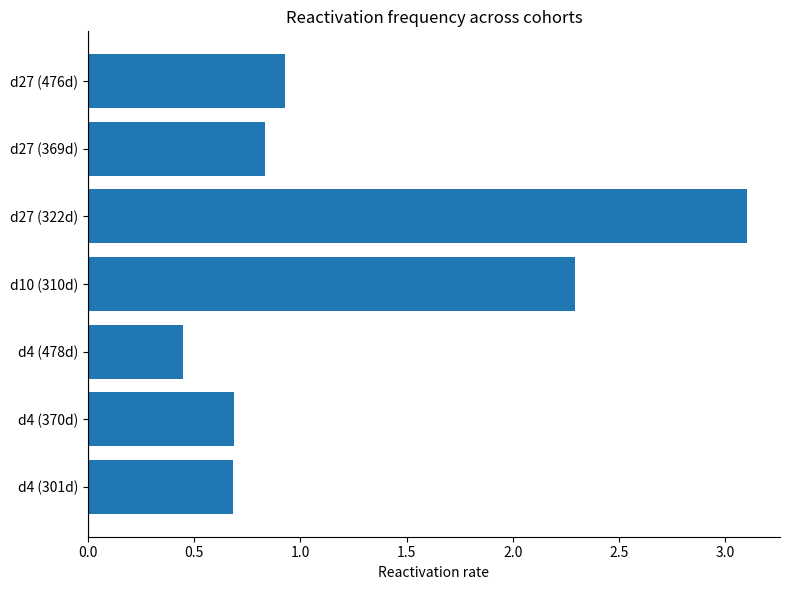

Is it true that the value at d4 (370d) is 1.2?

False